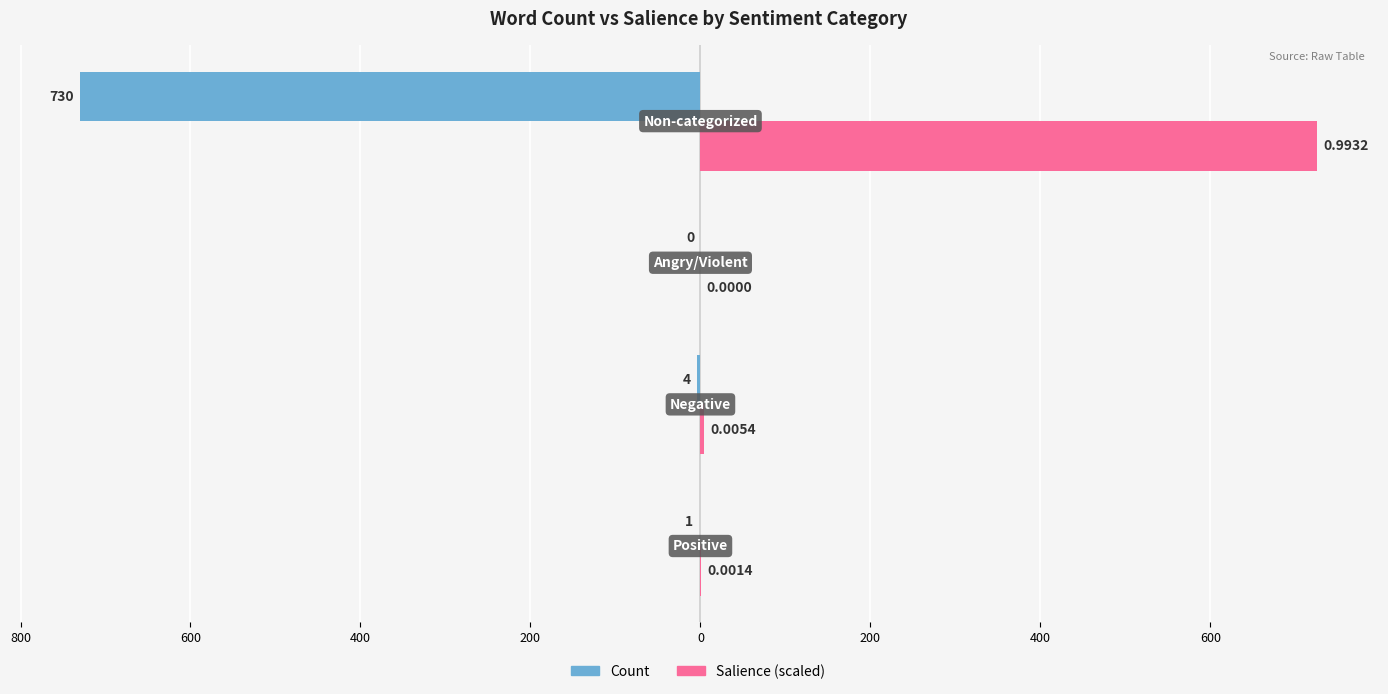

What is the difference between the second highest and second lowest values in the Count series?

3.0